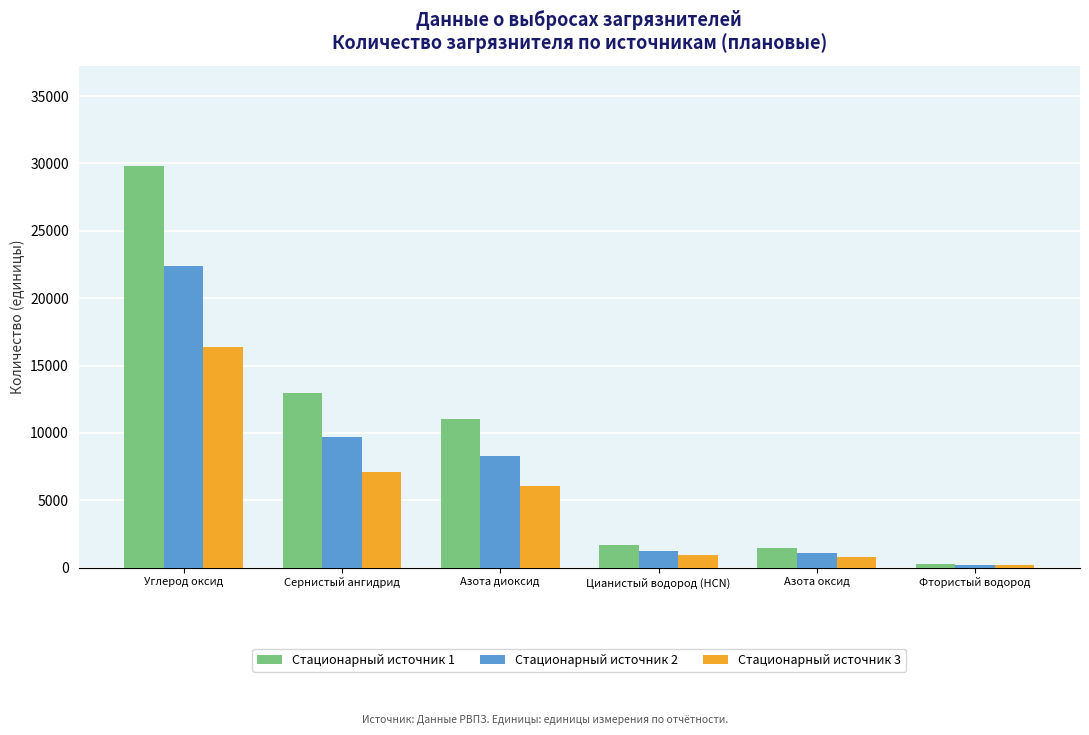

What is the spread (max minus min) of values at Азота оксид?

670.1